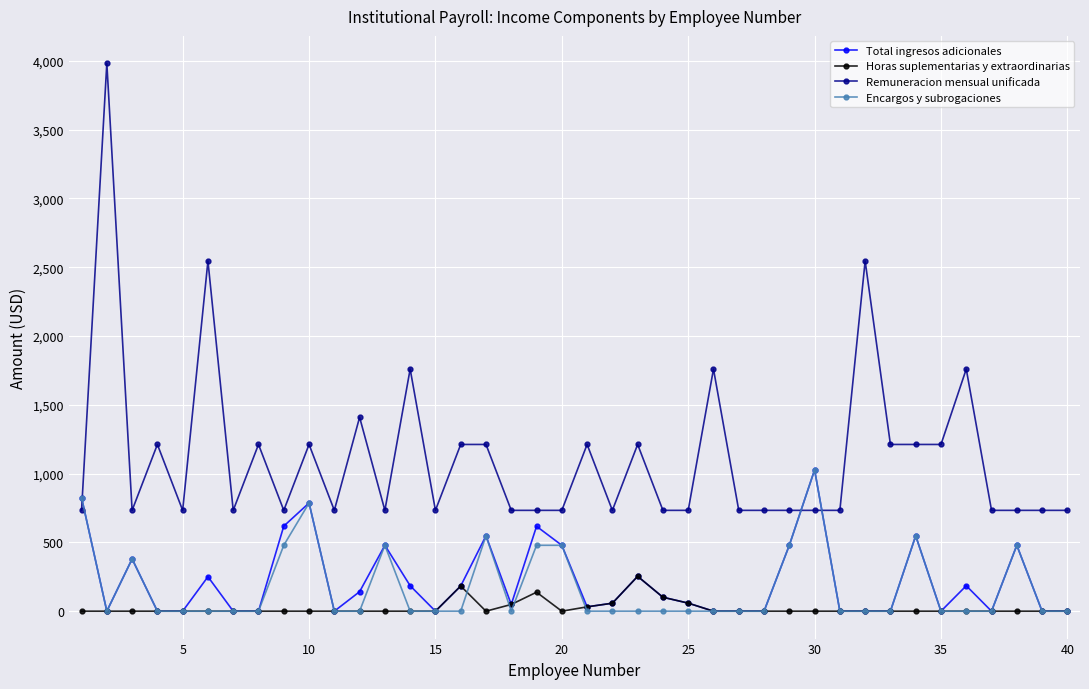

How many intersections are there between Total ingresos adicionales and Remuneracion mensual unificada?

3